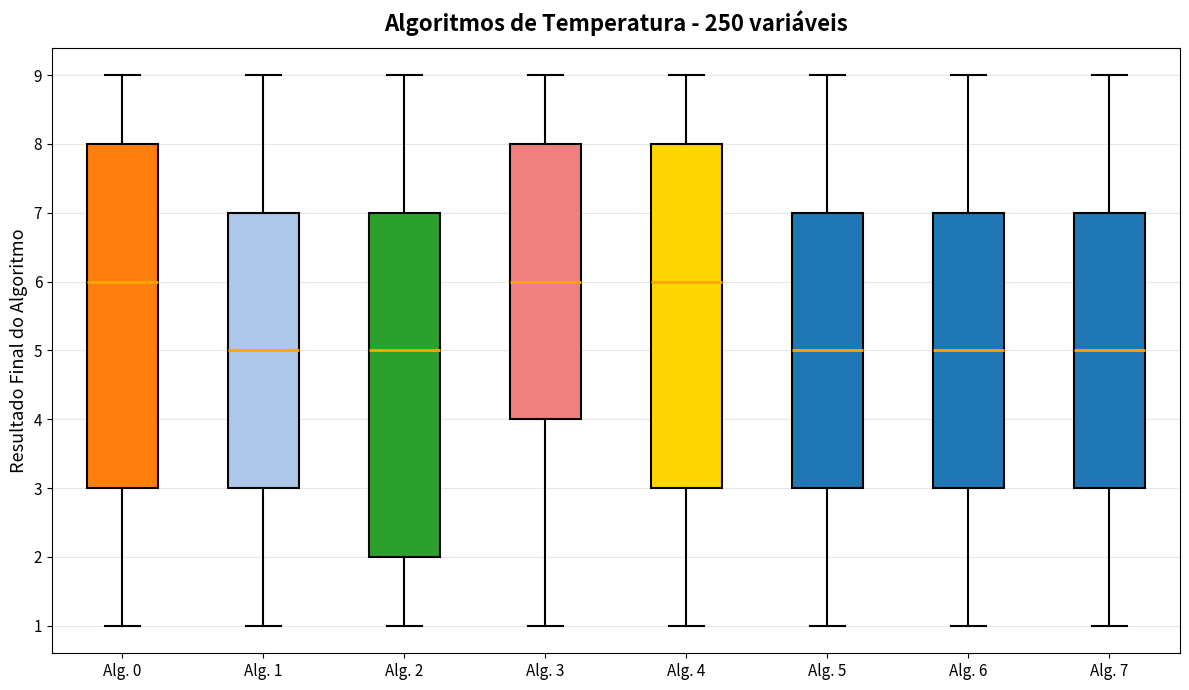

Where is the lower edge of the box for Alg. 0 on the y-axis? The values are not printed on the chart, so give them approximately, as read against the axis.

3